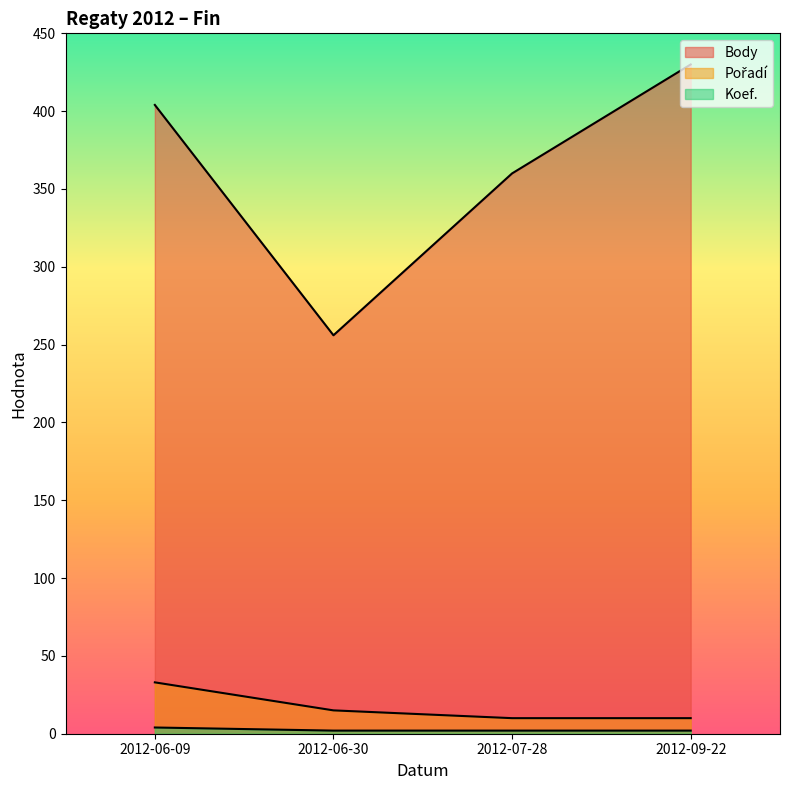

True or false: Body has a value of 256 at 2012-06-30.

True